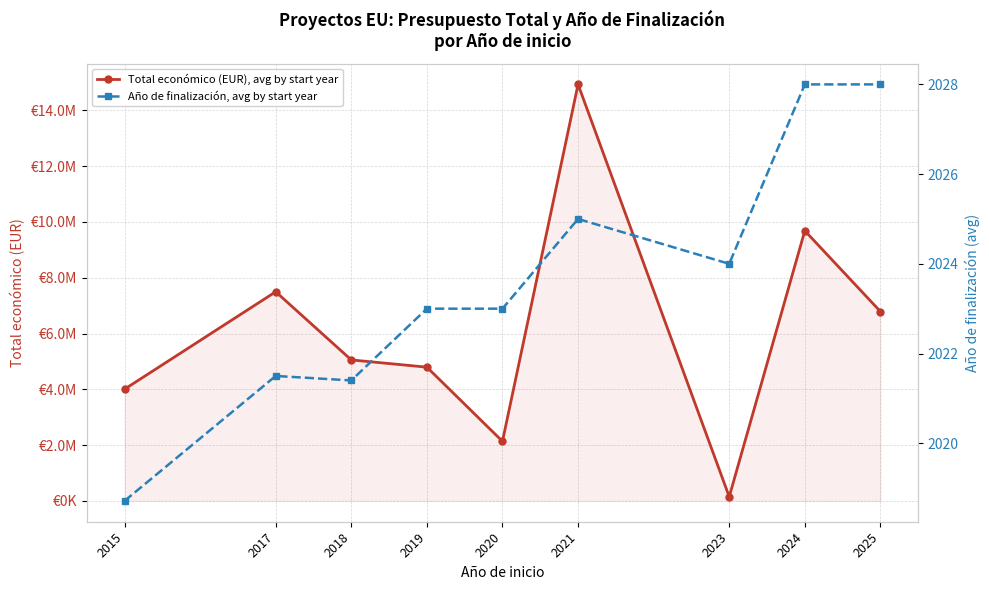

Is the value of Año de finalización, avg by start year at 2015 greater than the value of Total económico (EUR), avg by start year at 2023?

No